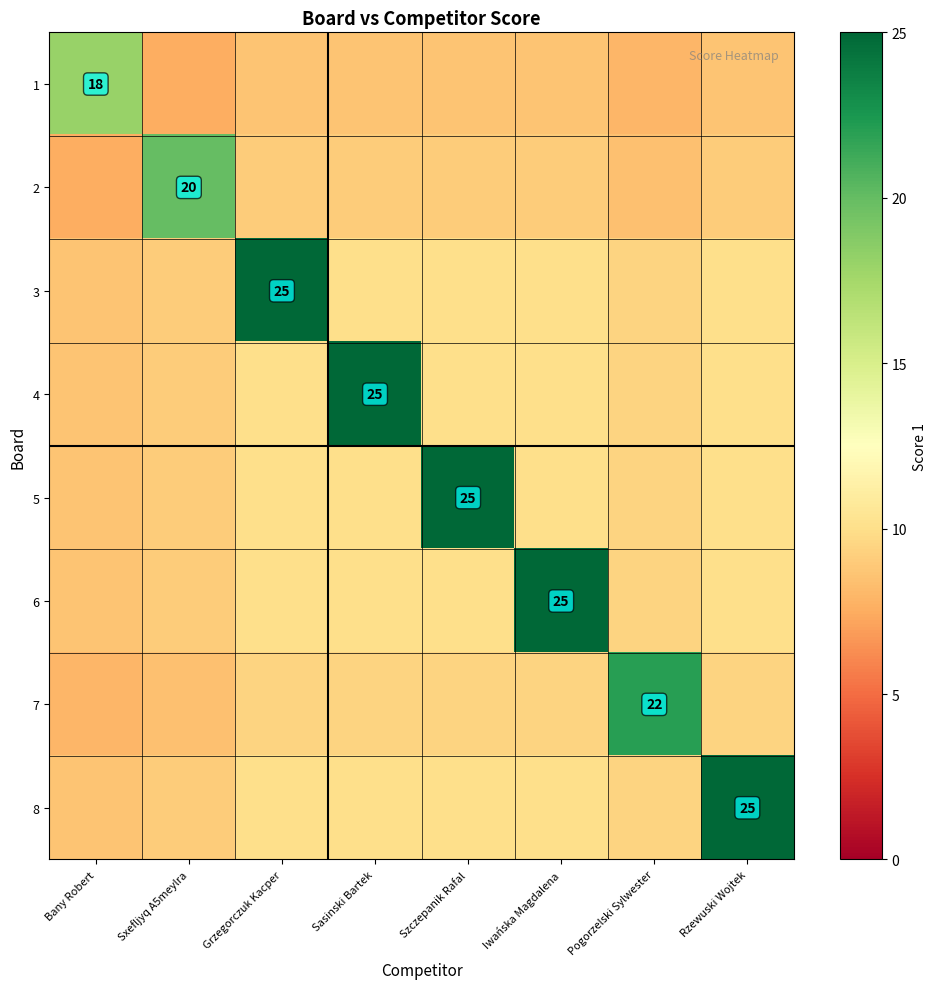

The 6 series shows 12.2 at Bany Robert. True or false?

False